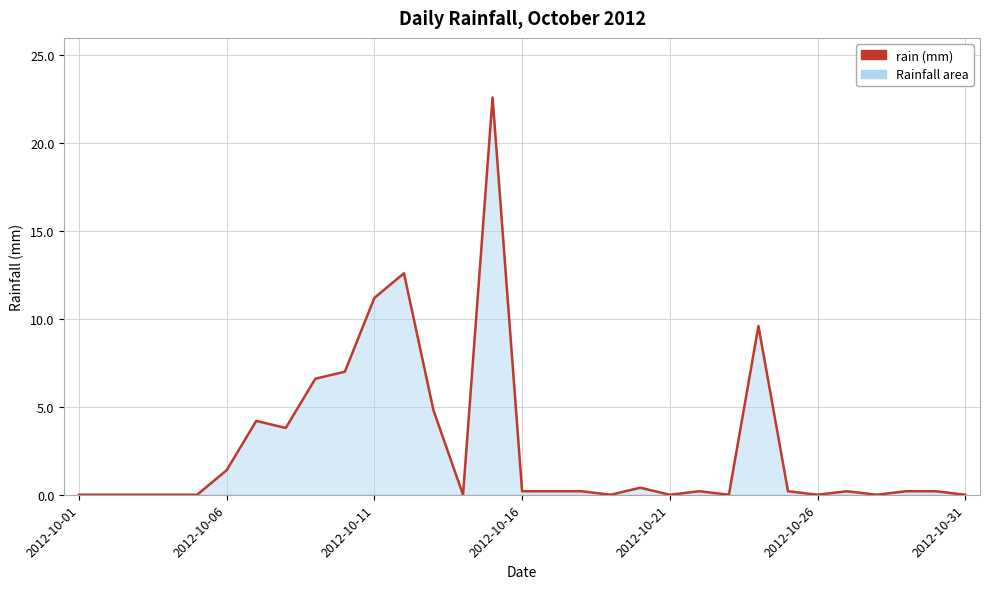

Reading left to right, extract all data points from this chart.

0.0	0.0	0.0	0.0	0.0	1.4	4.2	3.8	6.6	7.0	11.2	12.6	4.8	0.0	22.6	0.2	0.2	0.2	0.0	0.4	0.0	0.2	0.0	9.6	0.2	0.0	0.2	0.0	0.2	0.2	0.0